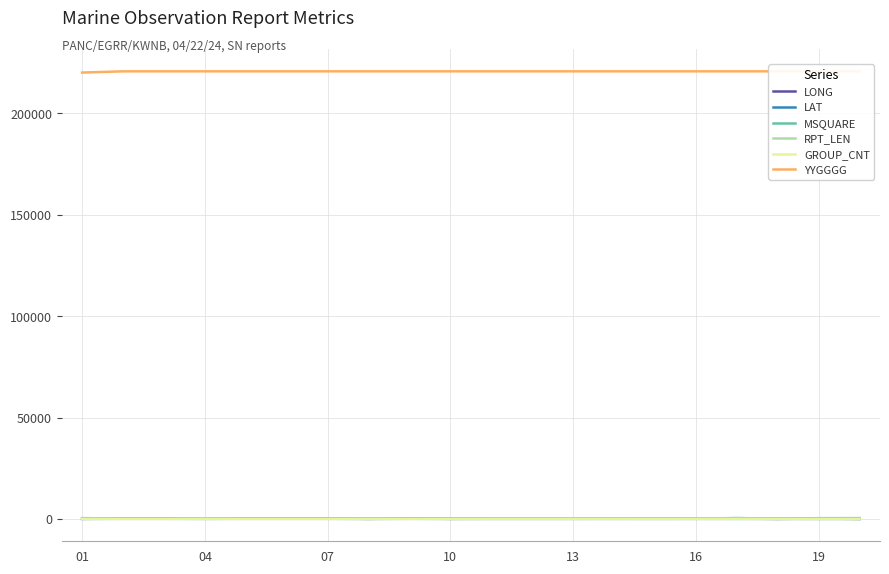

How many GROUP_CNT values are between 10 and 20?

18